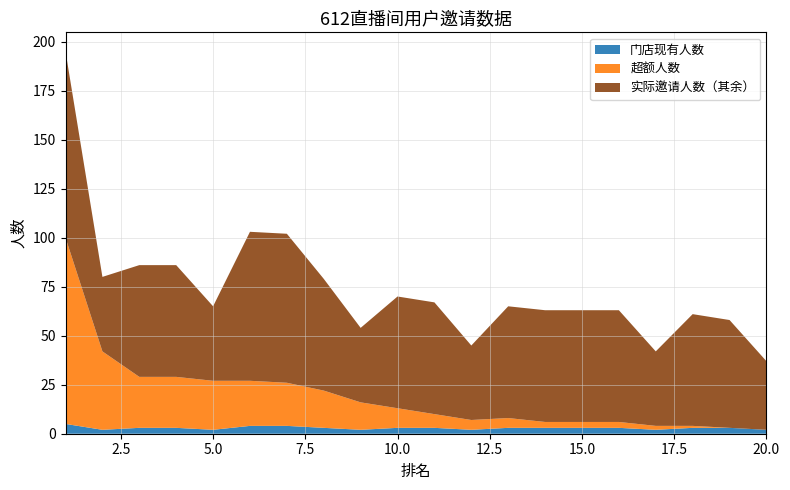

The value of 超额人数 at 8 is 27. True or false?

False